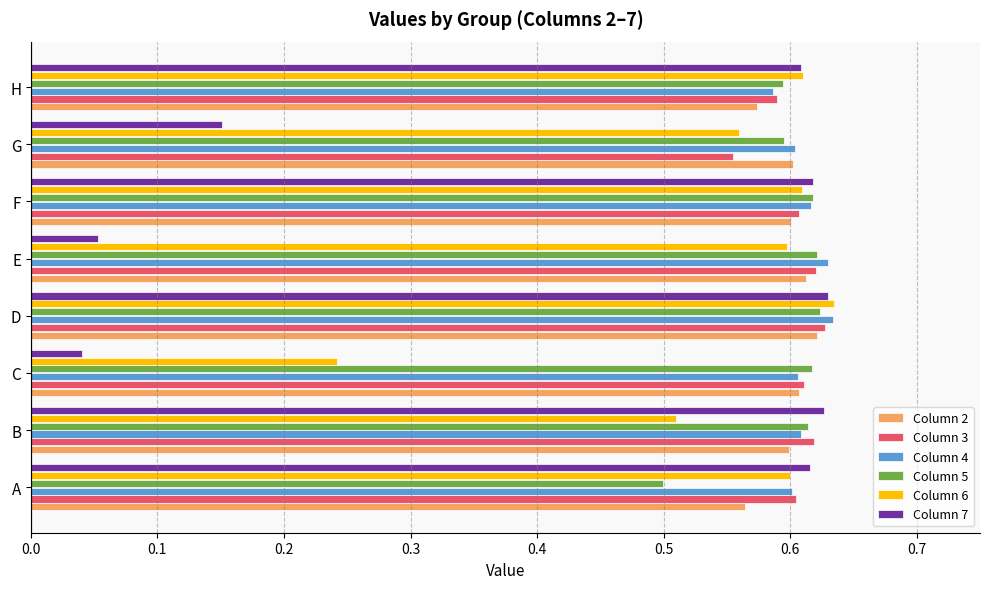

At which category is the sum across all series the highest?

D